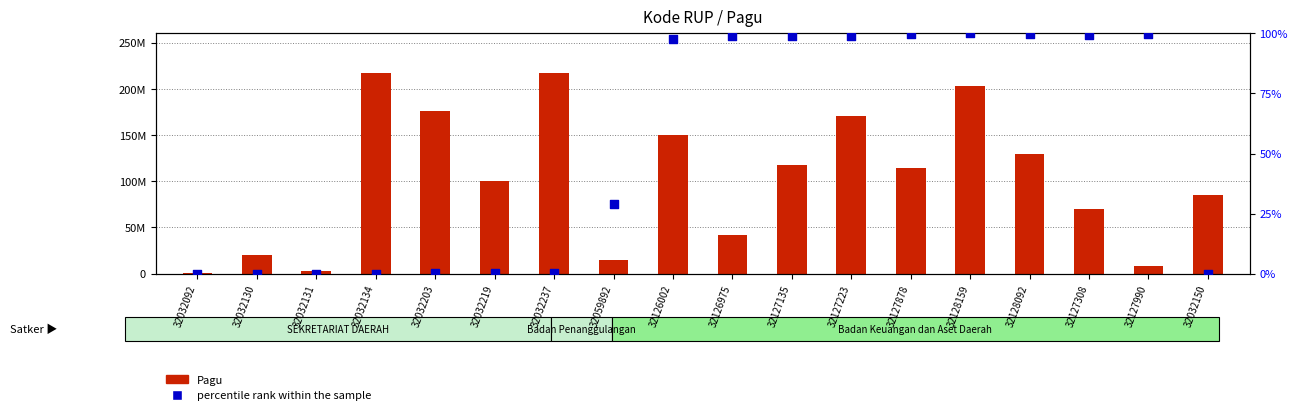

At how many categories does at least one series exceed 17359741?

14